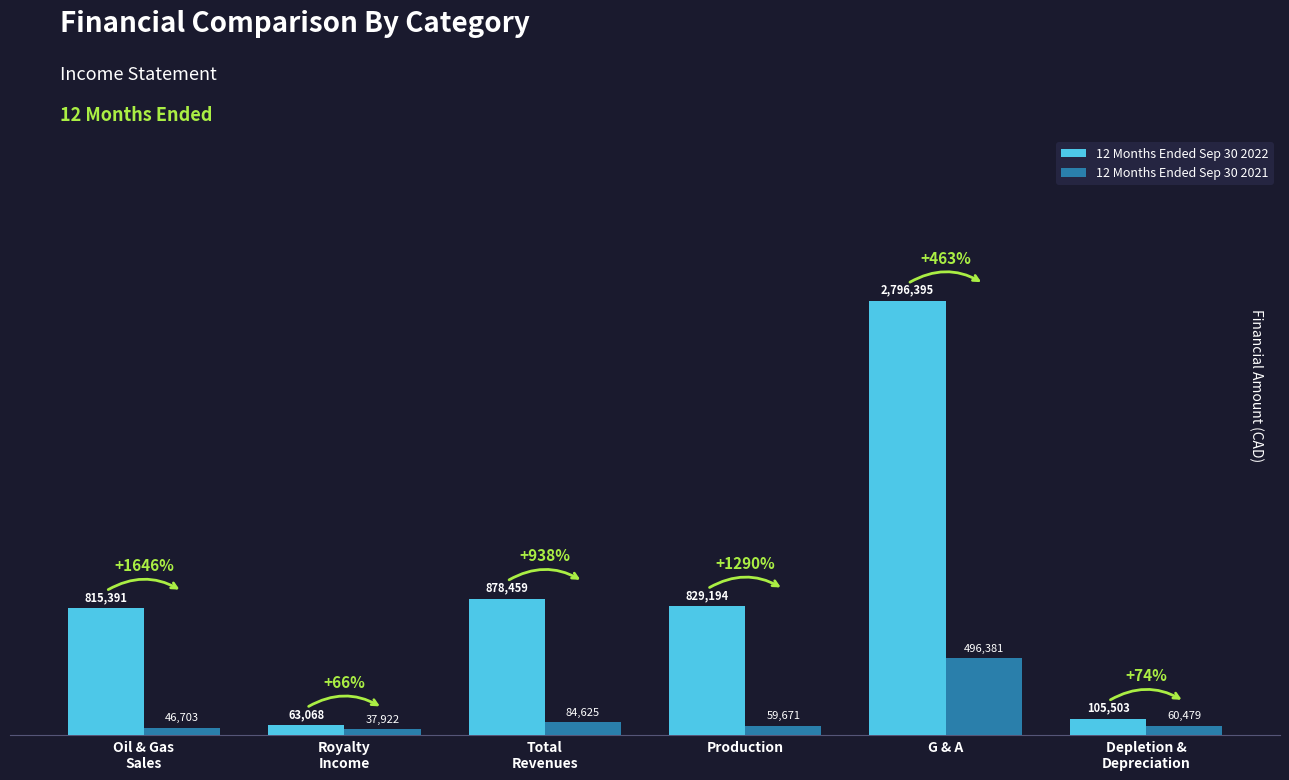

Is the value of 12 Months Ended Sep 30 2021 at Total
Revenues greater than the value of 12 Months Ended Sep 30 2022 at Production?

No